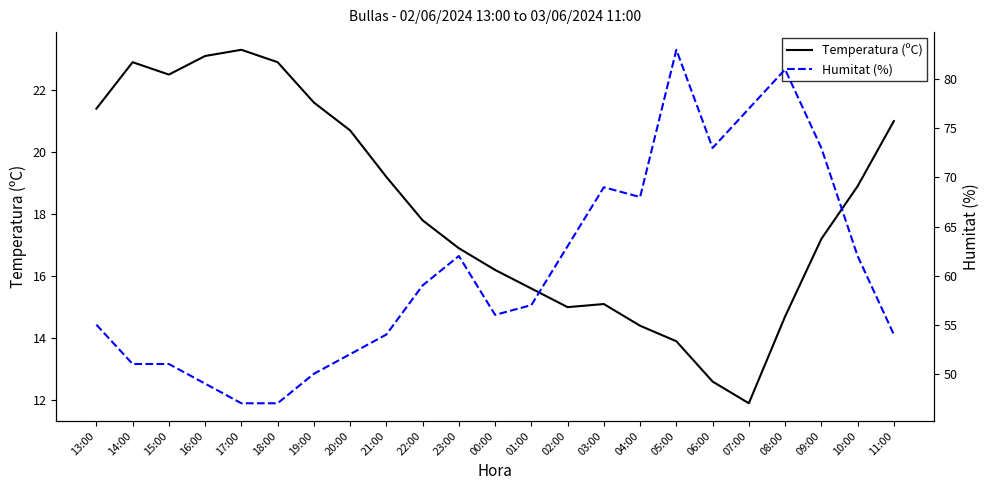

What is the maximum value shown in the chart?

83.0